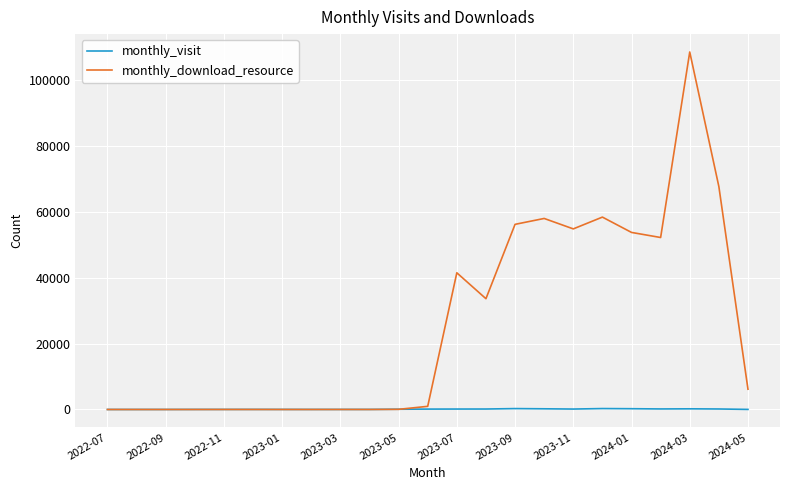

After their last crossing, which series has the higher values: monthly_download_resource or monthly_visit?

monthly_download_resource